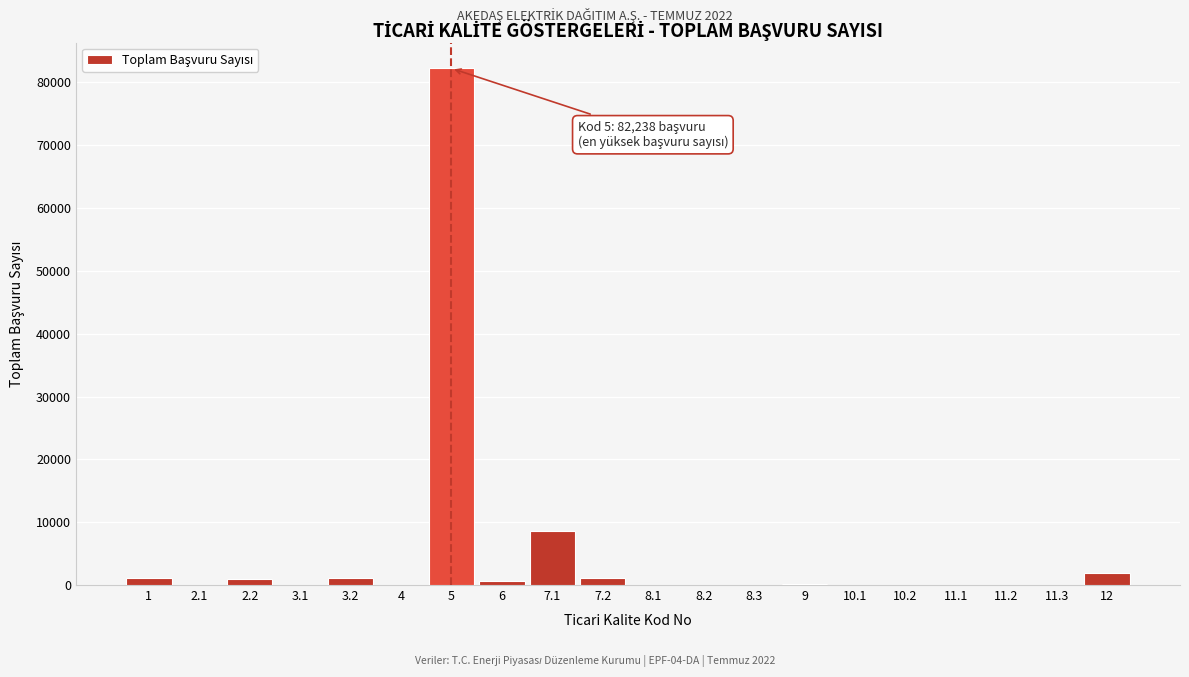

What is the greatest value displayed?

82238